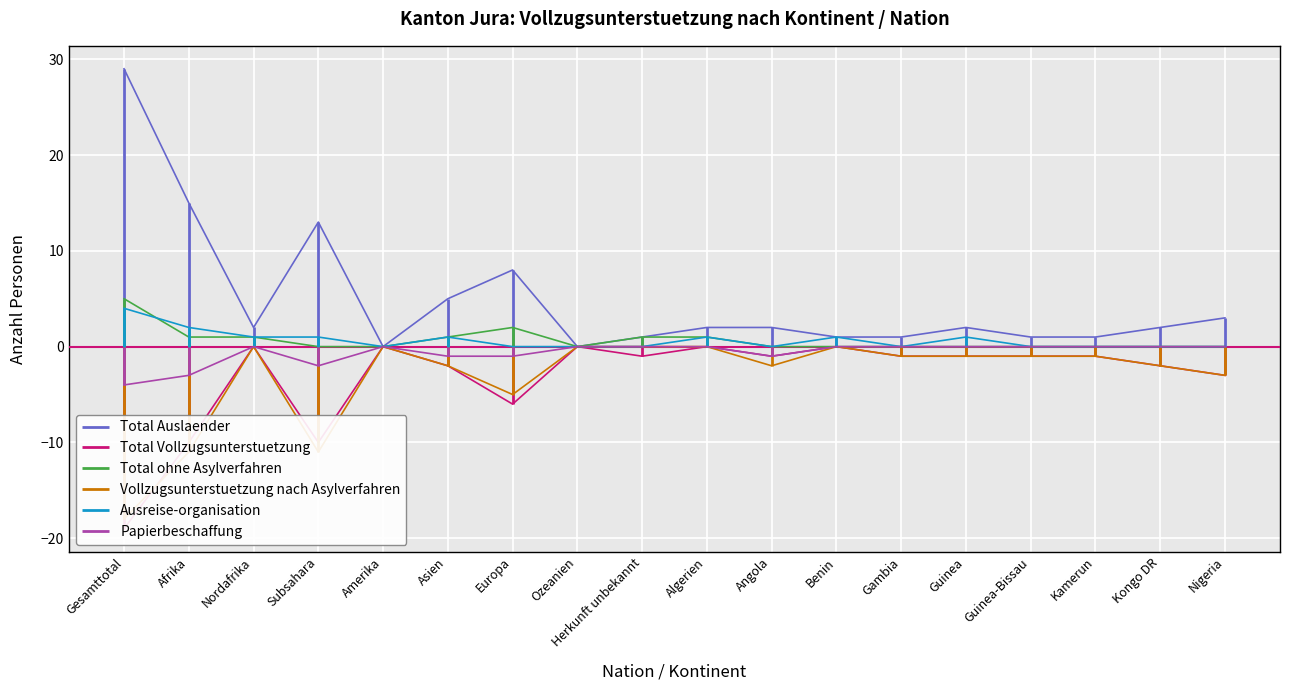

The value of Total Vollzugsunterstuetzung at Kamerun is -1. True or false?

True